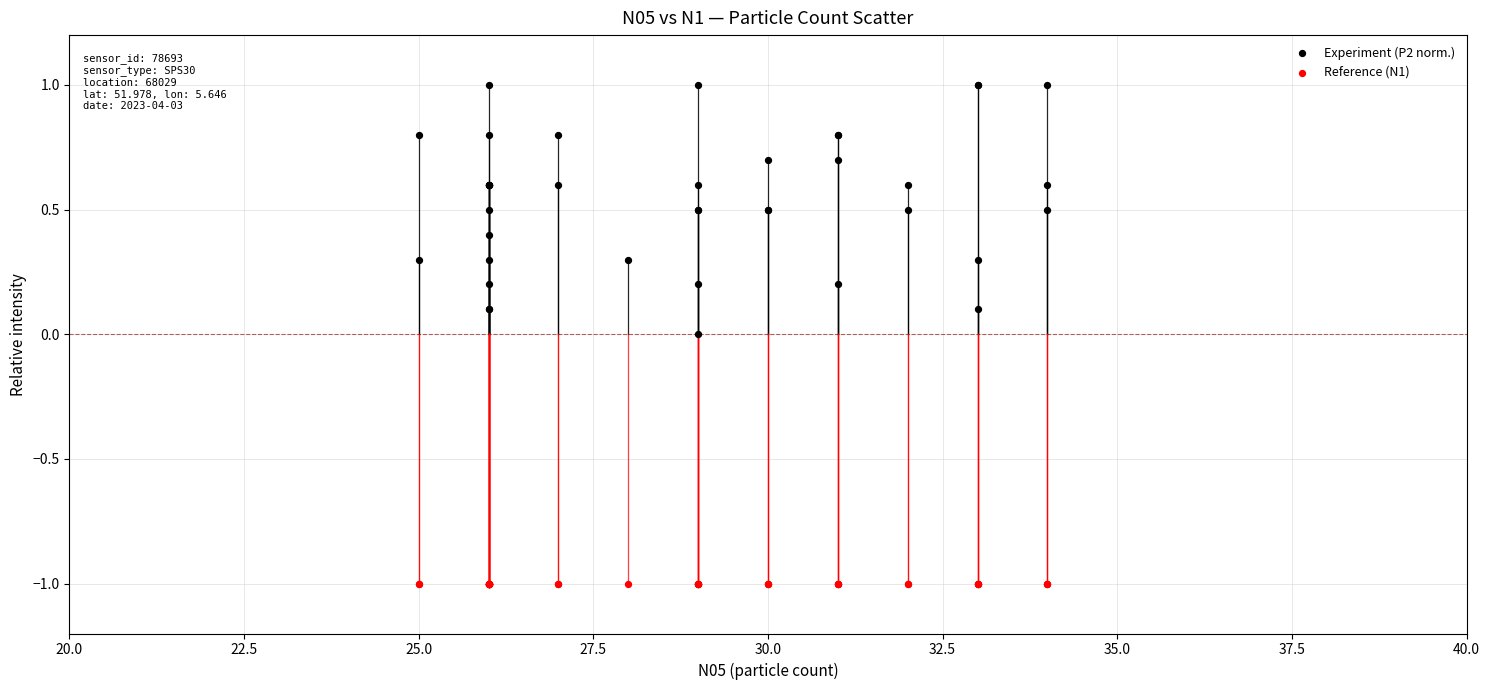

Which series contains the highest Y value?

Experiment (P2 norm.)